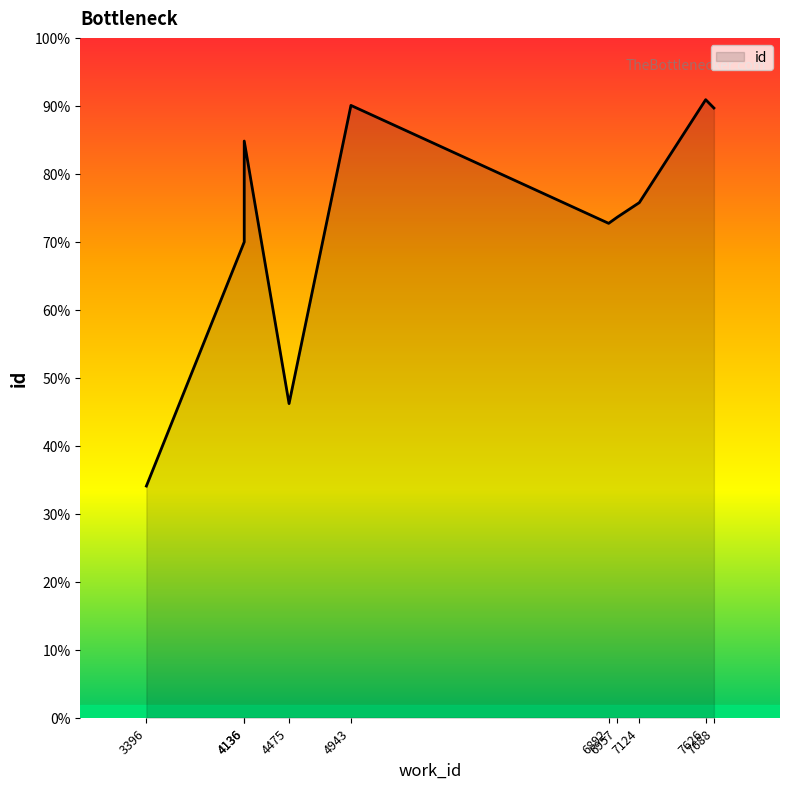

Between 4136 and 4136, which is larger?

4136